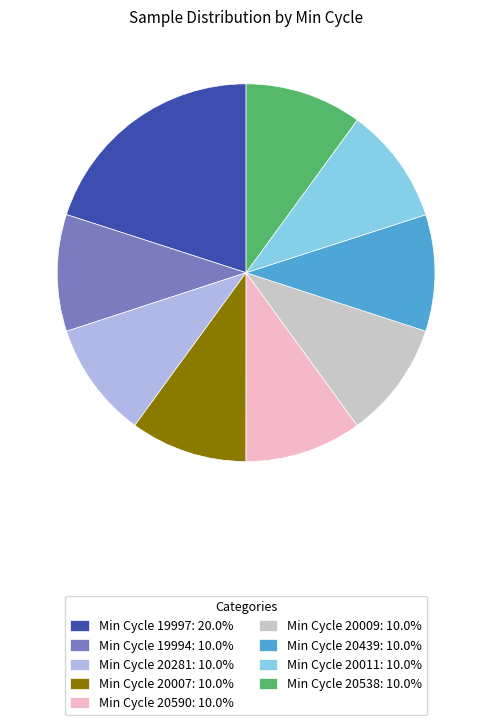

Is there a majority slice in this chart?

No